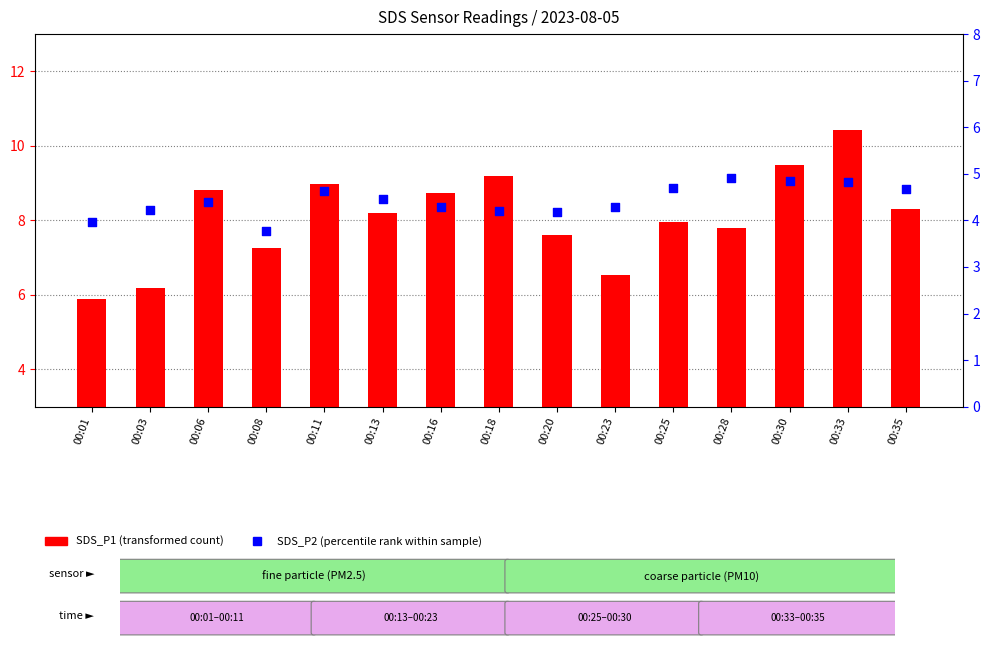

At how many categories does at least one series exceed 8?

8